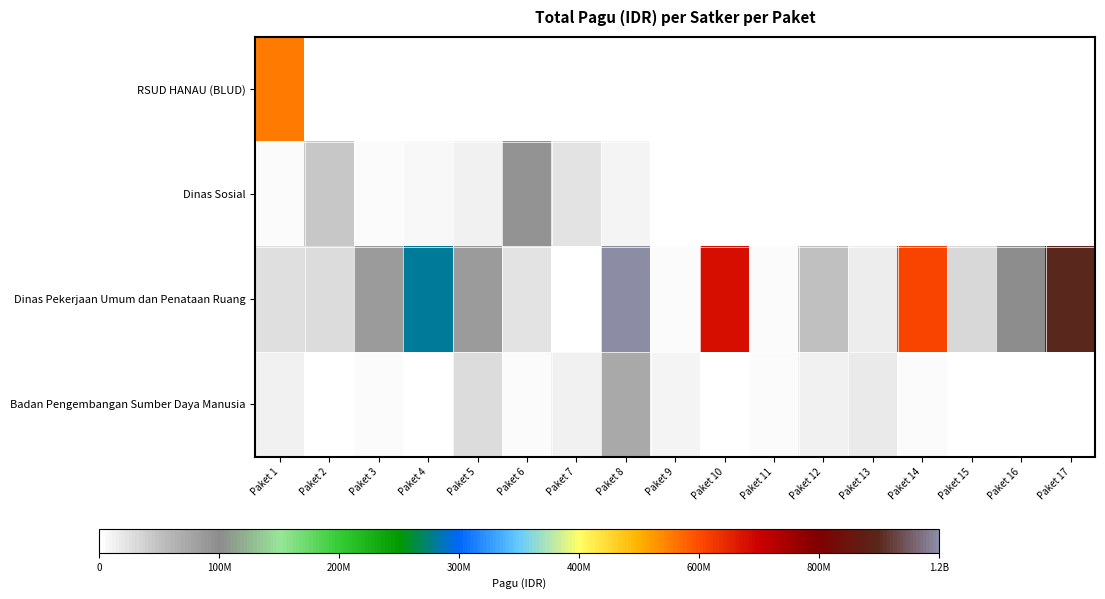

Between Paket 5 and Paket 8, which series saw the biggest shift?

Dinas Pekerjaan Umum dan Penataan Ruang